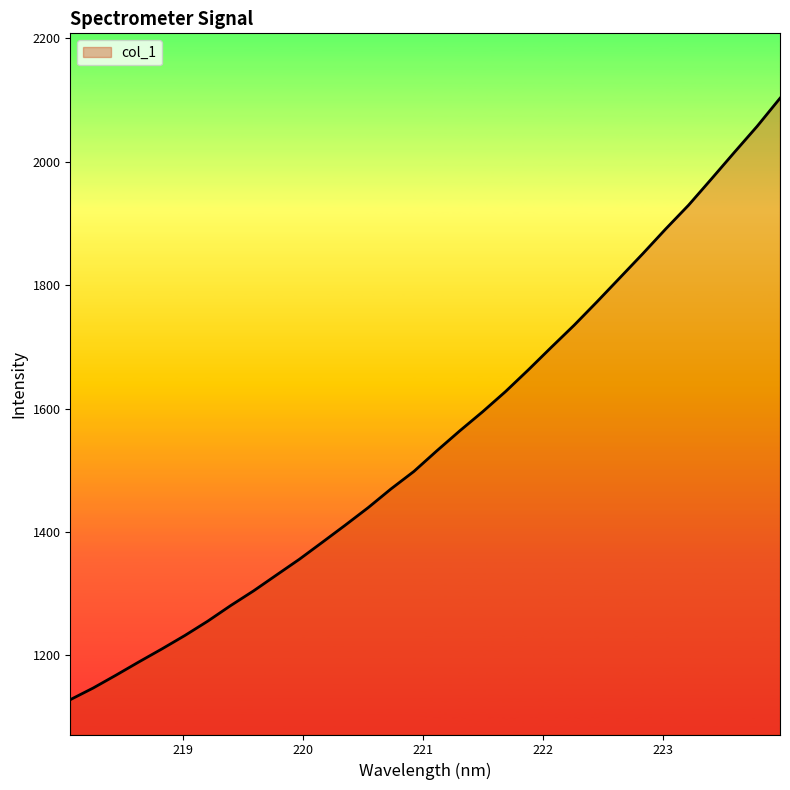

What is the difference between the maximum and minimum values?

974.1